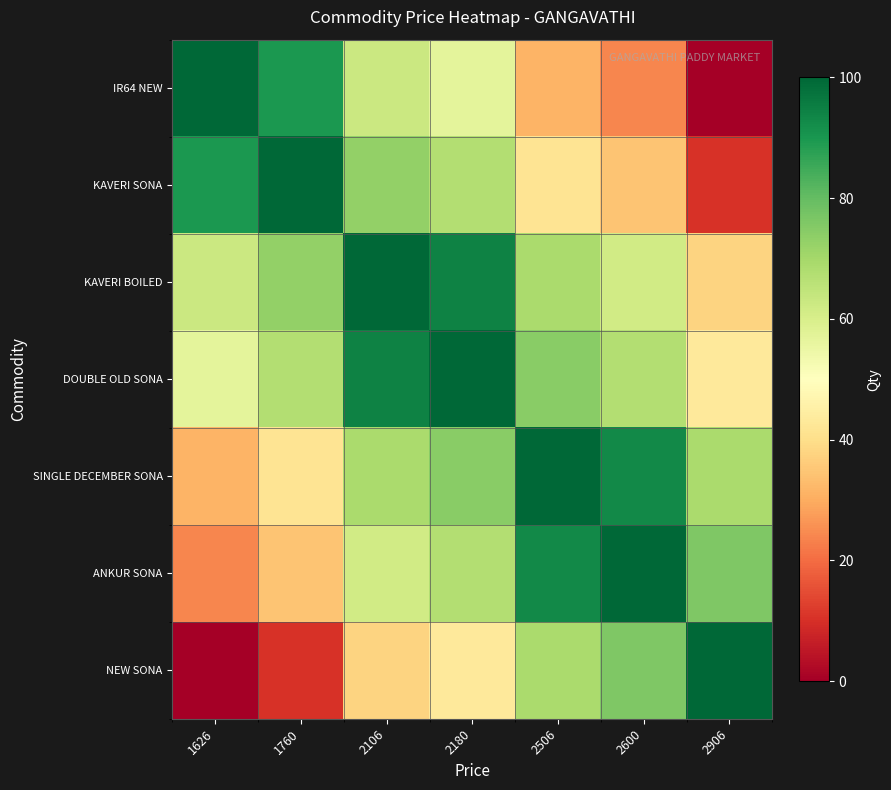

Reading left to right, transcribe all the data shown in this chart.

IR64 NEW: 1626=100.0	1760=89.5	2106=62.5	2180=56.8	2506=31.3	2600=24.0	2906=0.1
KAVERI SONA: 1626=89.5	1760=100.0	2106=73.0	2180=67.2	2506=41.8	2600=34.4	2906=10.5
KAVERI BOILED: 1626=62.5	1760=73.0	2106=100.0	2180=94.2	2506=68.8	2600=61.4	2906=37.5
DOUBLE OLD SONA: 1626=56.8	1760=67.2	2106=94.2	2180=100.0	2506=74.6	2600=67.2	2906=43.3
SINGLE DECEMBER SONA: 1626=31.3	1760=41.8	2106=68.8	2180=74.6	2506=100.0	2600=92.7	2906=68.8
ANKUR SONA: 1626=24.0	1760=34.4	2106=61.4	2180=67.2	2506=92.7	2600=100.0	2906=76.1
NEW SONA: 1626=0.1	1760=10.5	2106=37.5	2180=43.3	2506=68.8	2600=76.1	2906=100.0